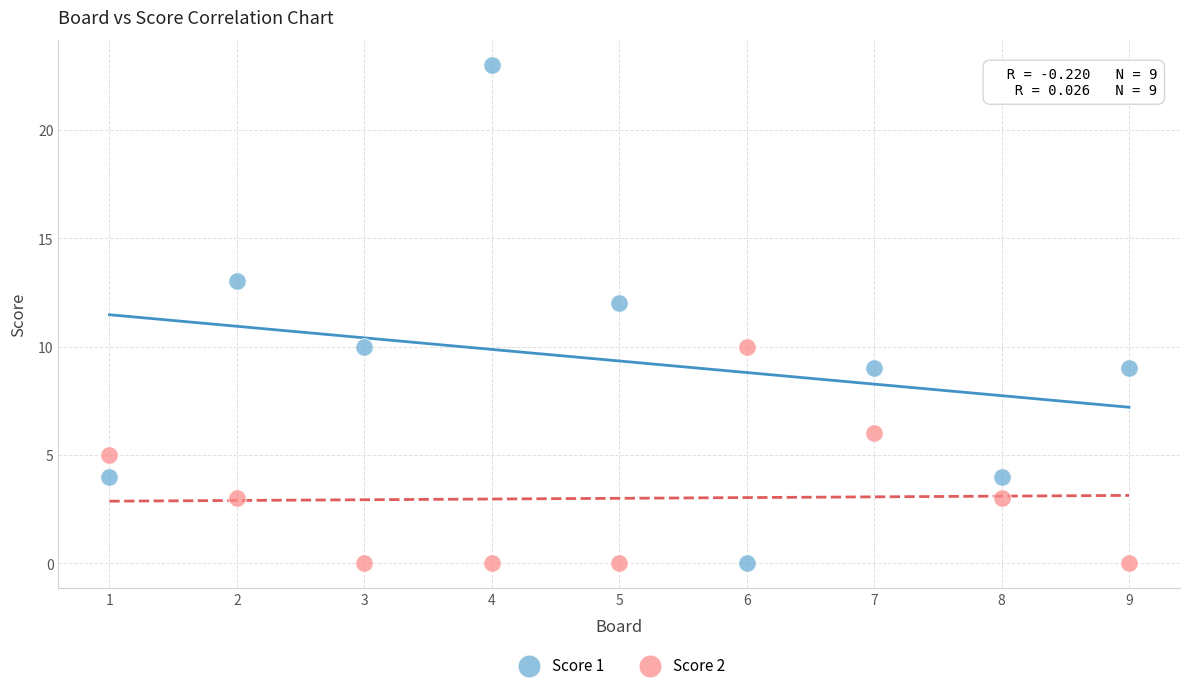

What is the X range (max minus min) for the scatter plot?

8